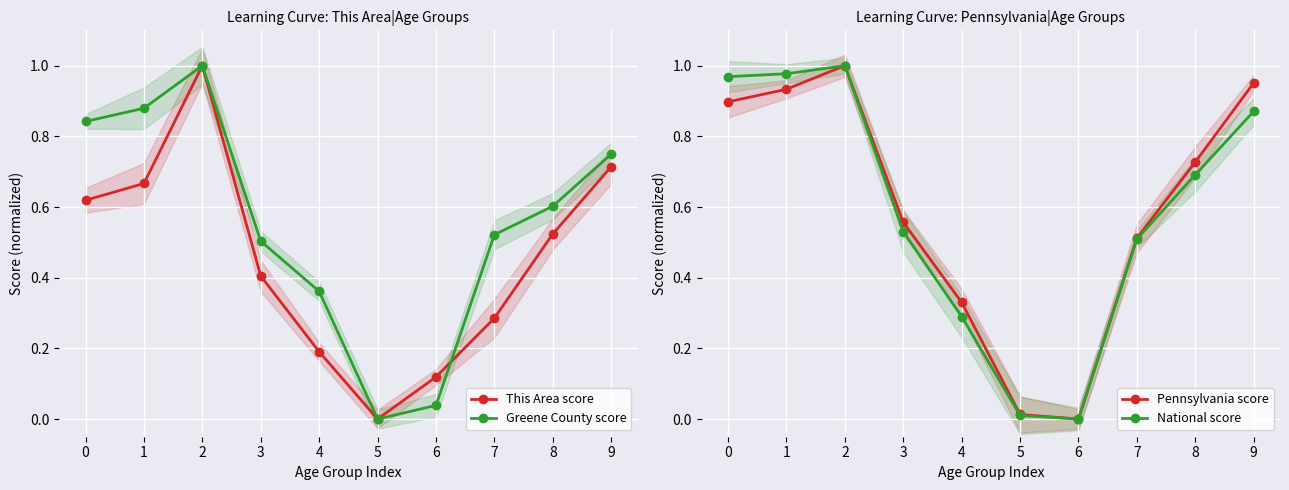

At how many categories does at least one series exceed 0?

10